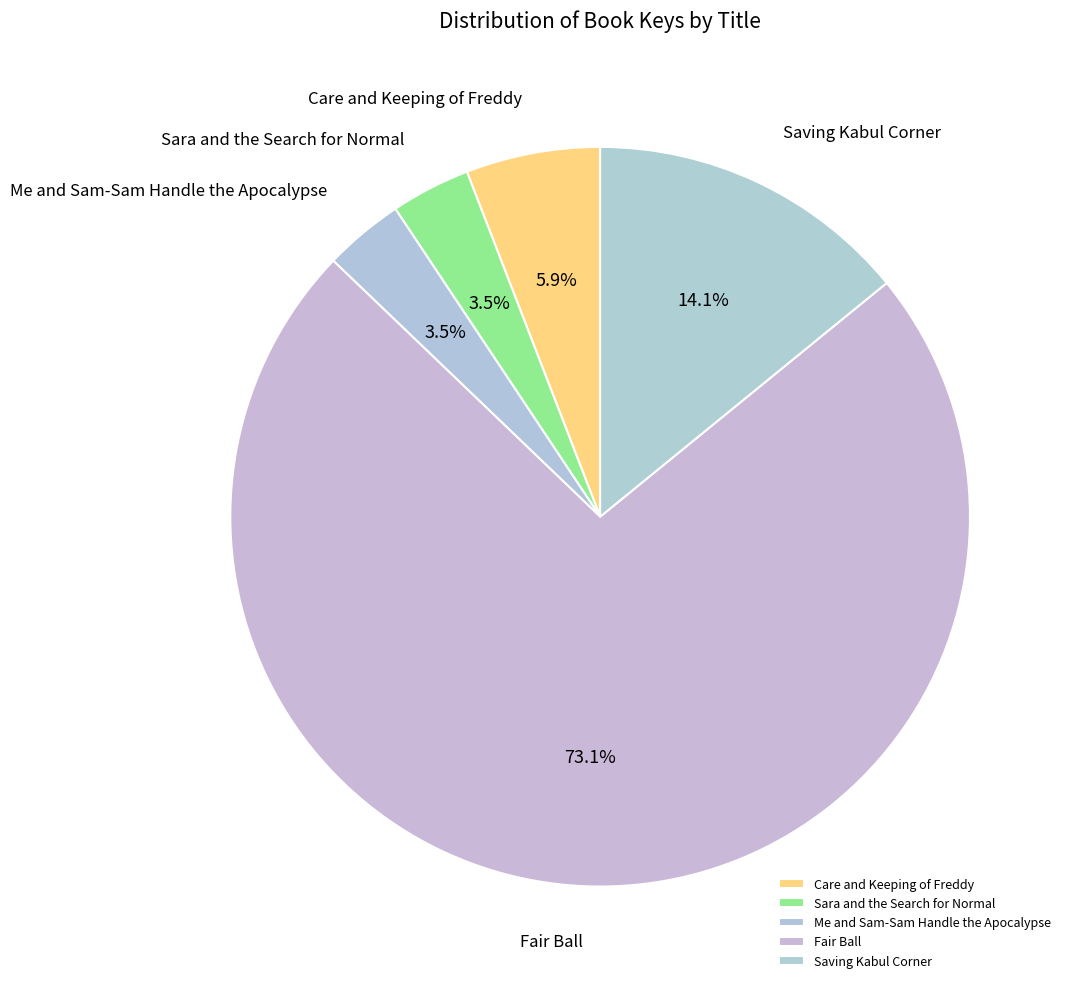

True or false: Fair Ball accounts for 73% of the total.

True